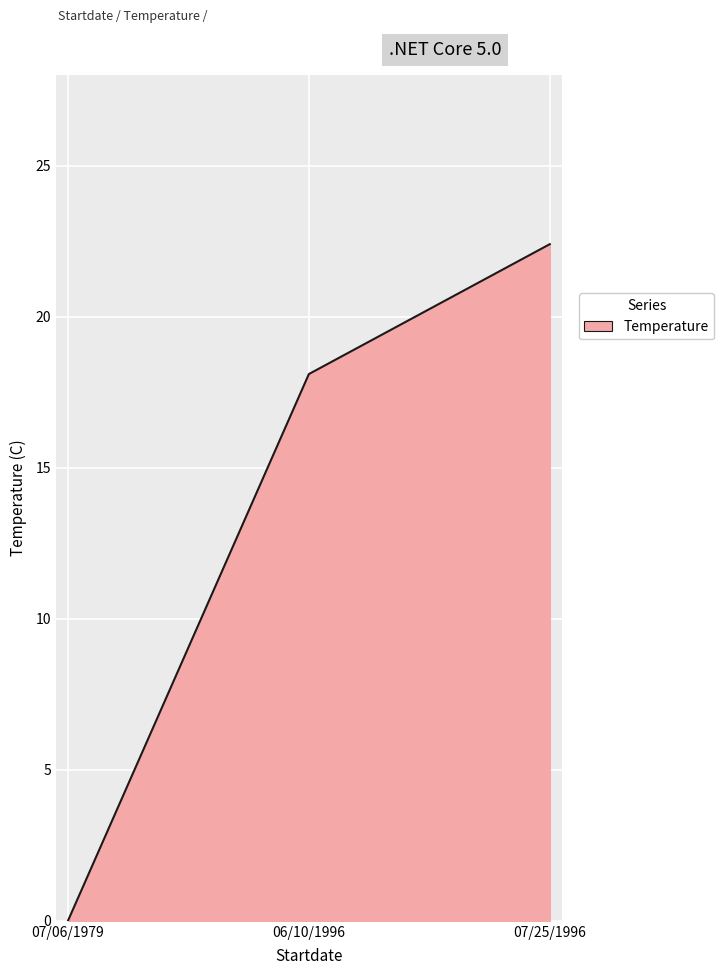

What position from the right is 06/10/1996?

2